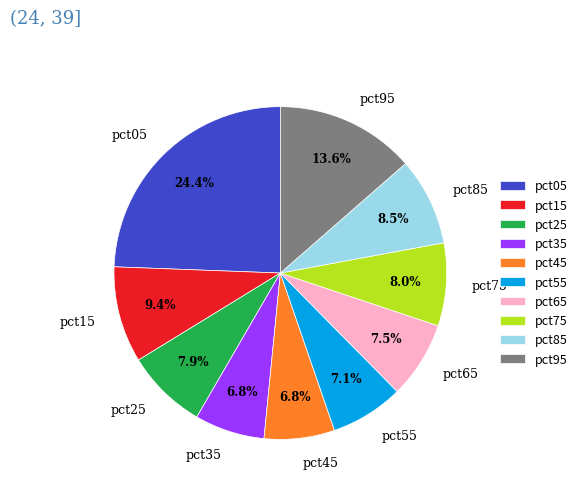

Is there any slice that represents more than half of the pie?

No